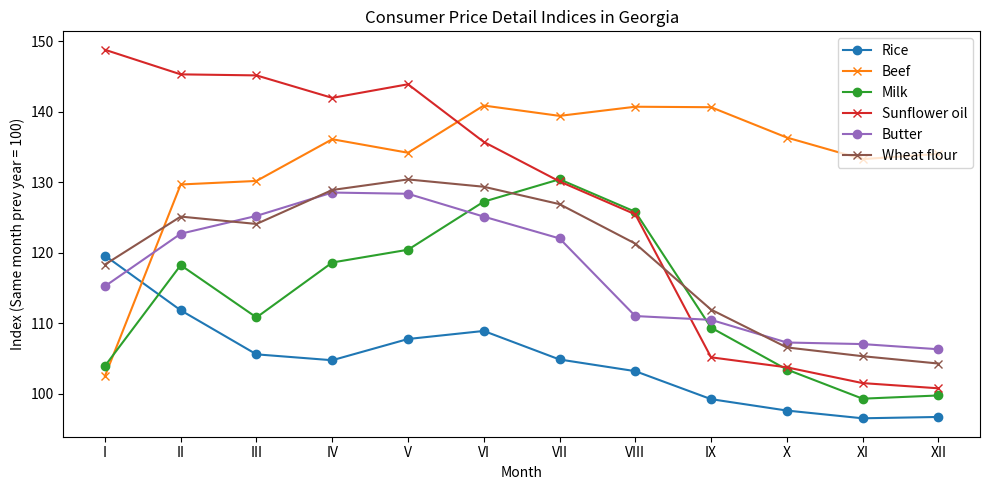

The Beef series shows 140.7 at VIII. True or false?

True